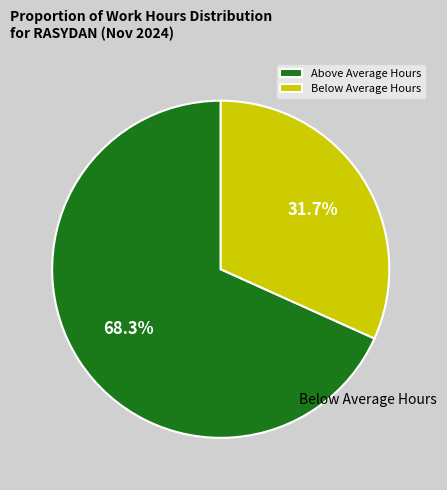

How many slices are in this pie chart?

2